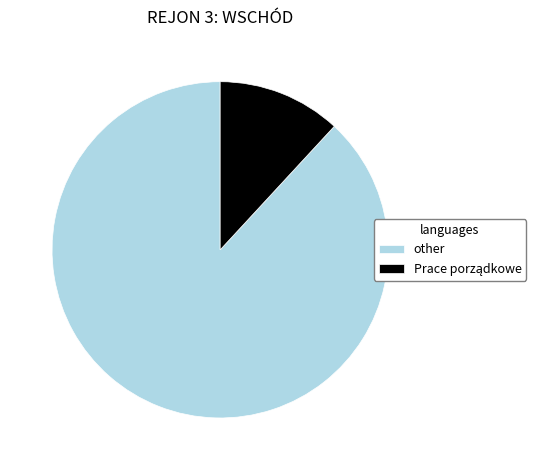

Count the number of slices in the pie.

2